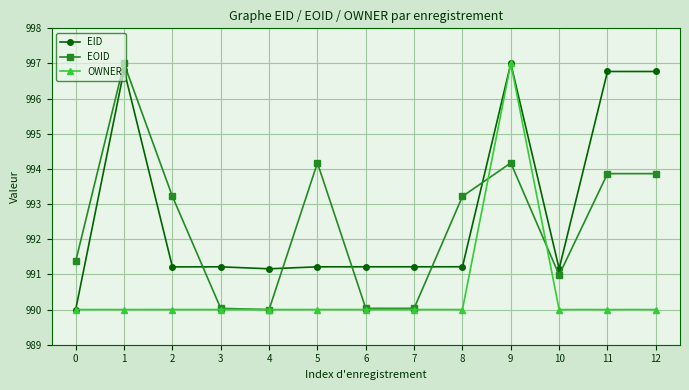

True or false: EID and EOID cross at least once.

True